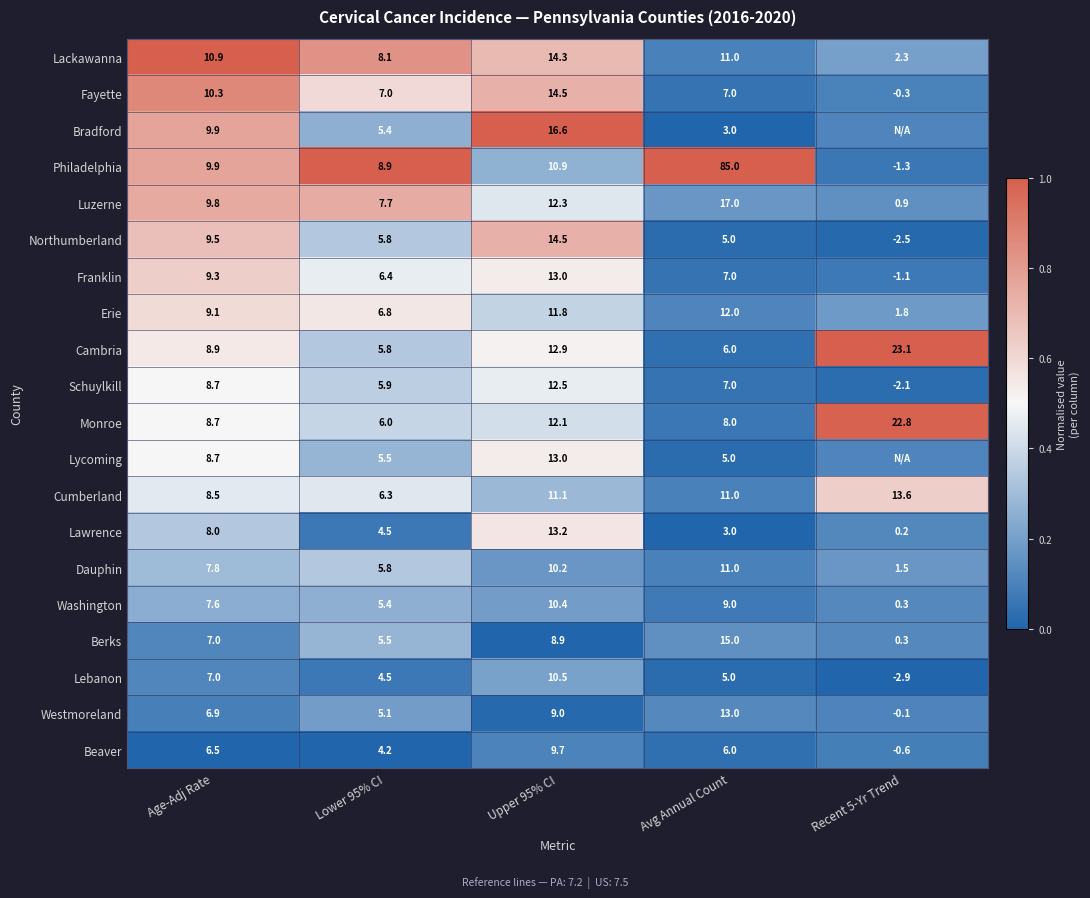

Is the value of Franklin at Upper 95% CI greater than the value of Lycoming at Age-Adj Rate?

Yes